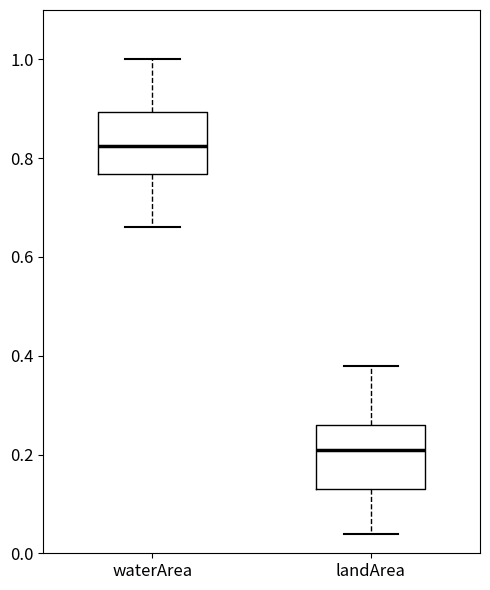

Where does the lower whisker of the box for waterArea end on the y-axis? The values are not printed on the chart, so give them approximately, as read against the axis.

0.66